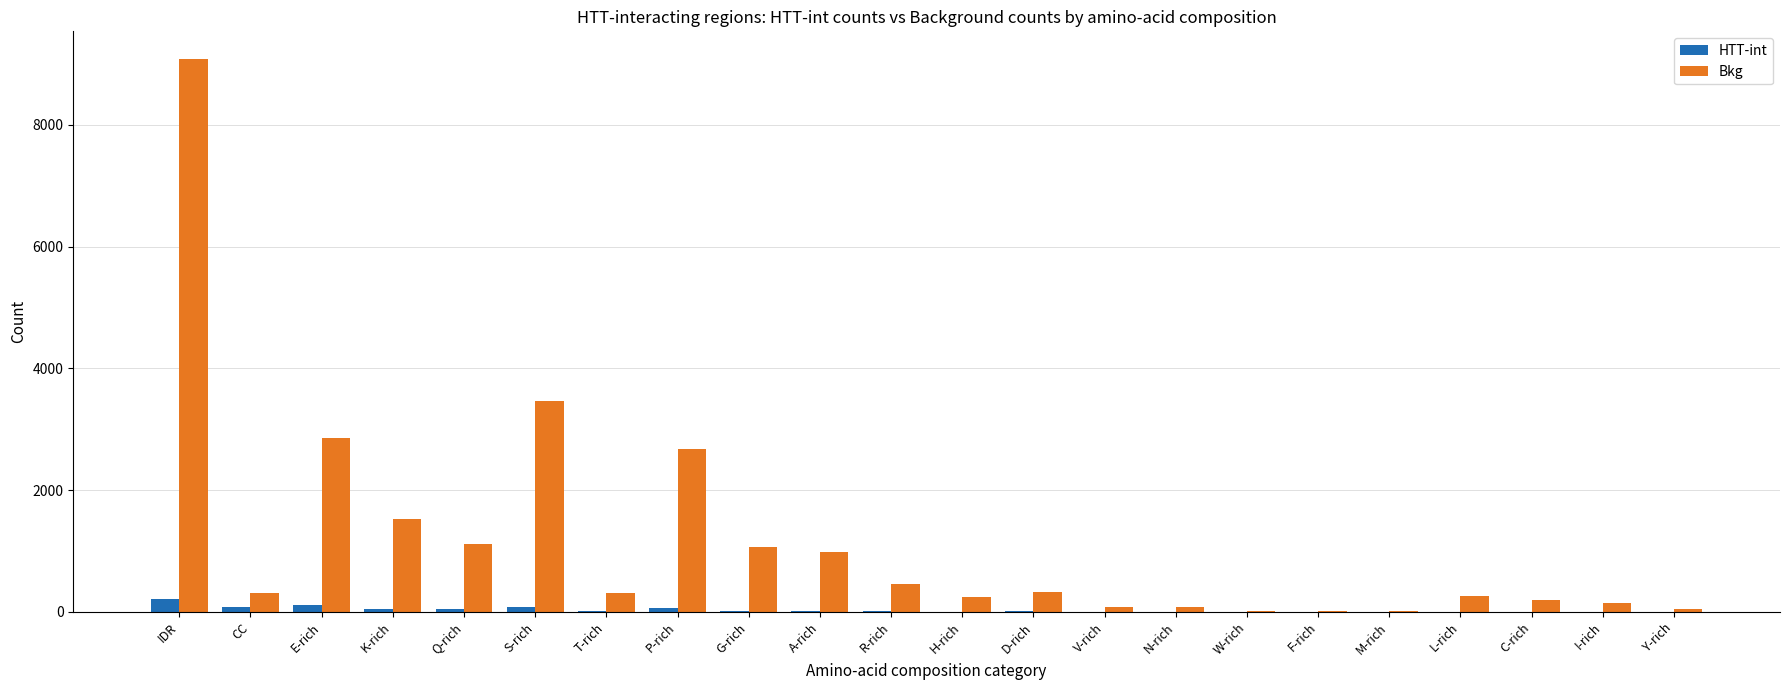

At which category is the sum across all series the highest?

IDR